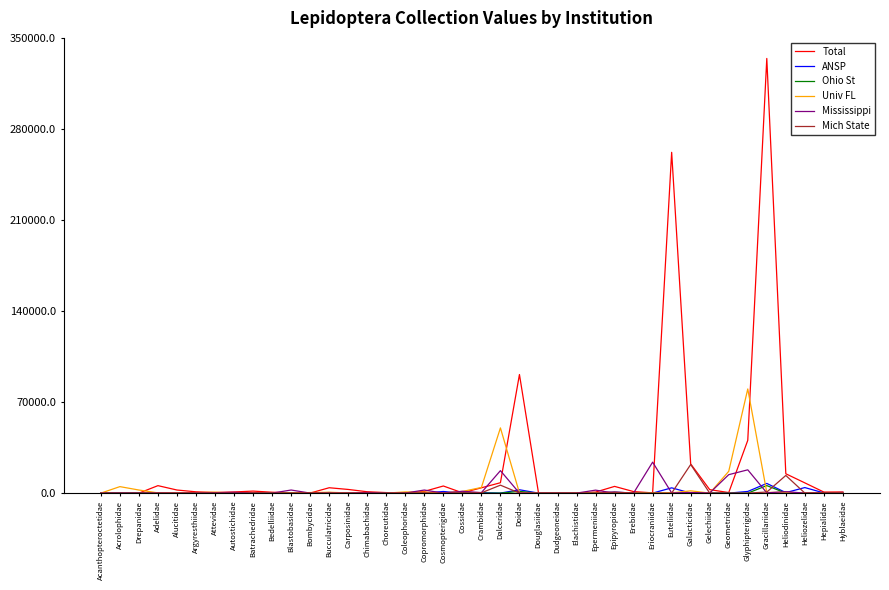

Which series has the widest spread of values?

Total